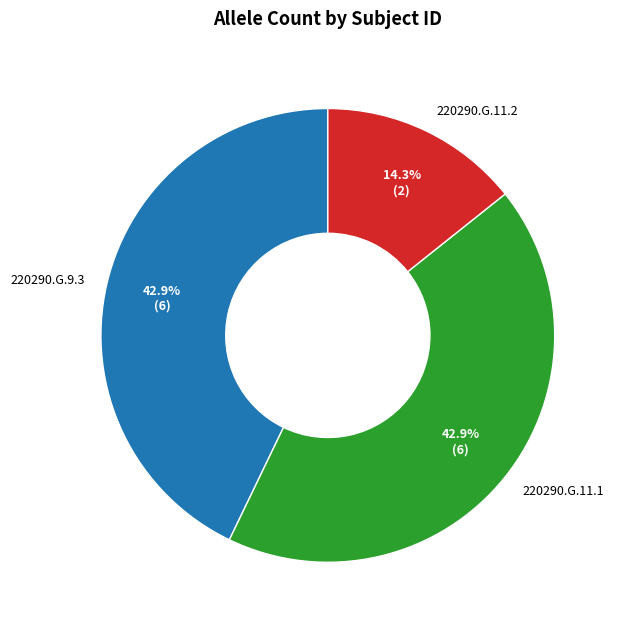

Which slice is the smallest?

220290.G.11.2